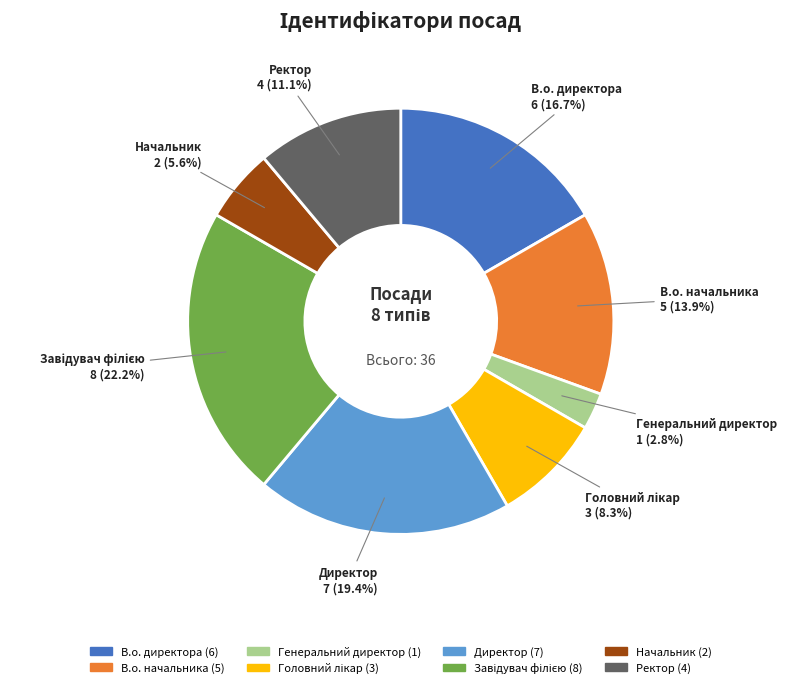

To the nearest percent, what is the average slice percentage?

12%